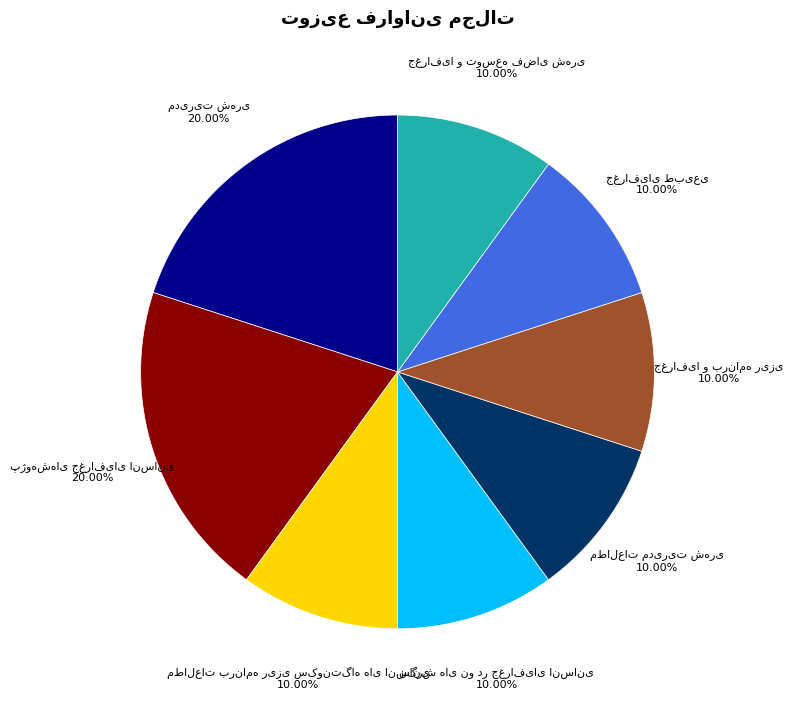

Is there any slice that represents more than half of the pie?

No